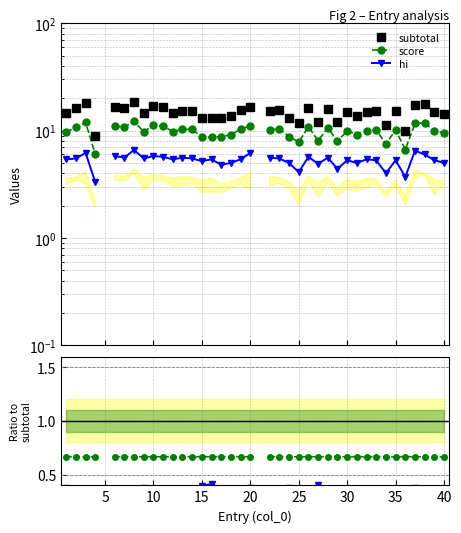

Is it true that hi equals 0.1 at 13?

False